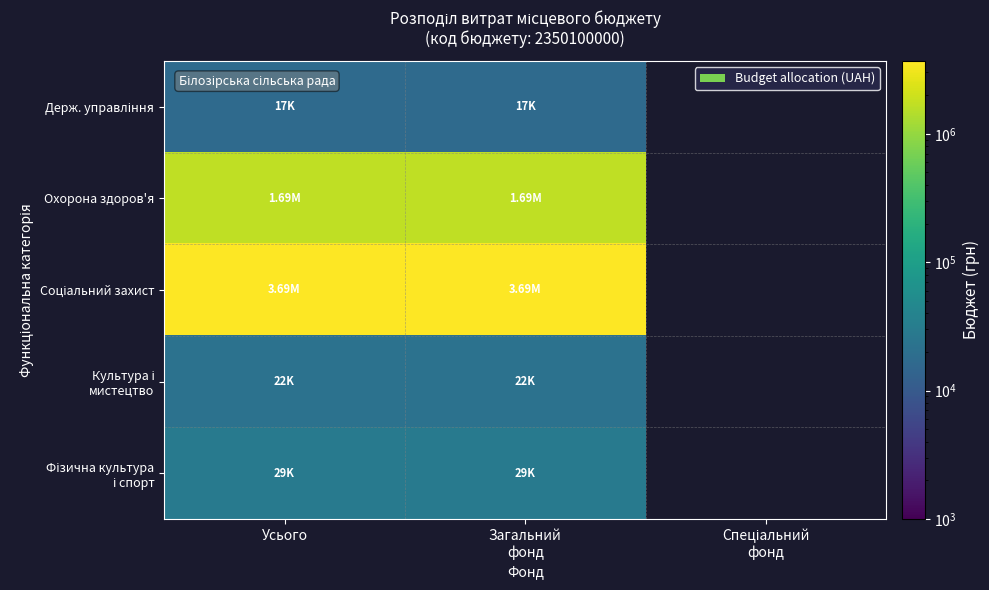

What value does the Фізична культура і спорт series have at Загальний фонд?

29000.0